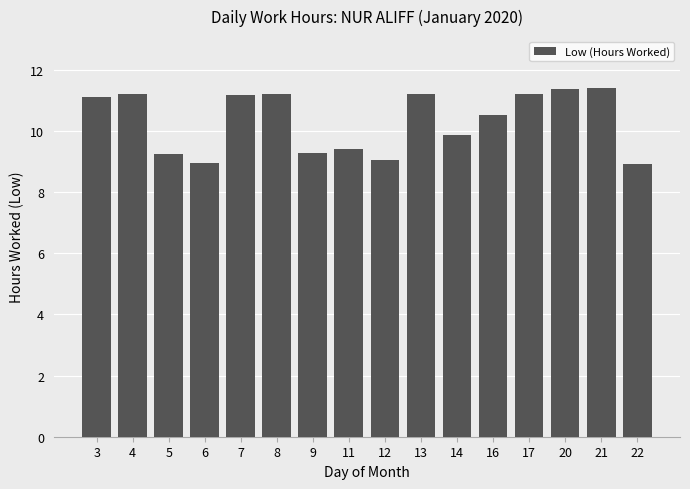

At which label is the value closest to 10?

14